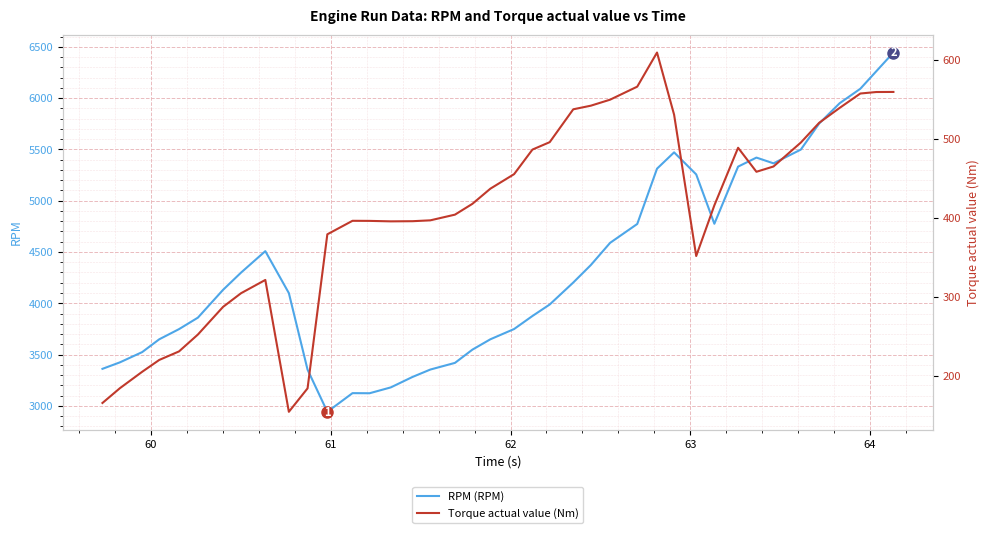

What is the maximum value for RPM (RPM)?

6444